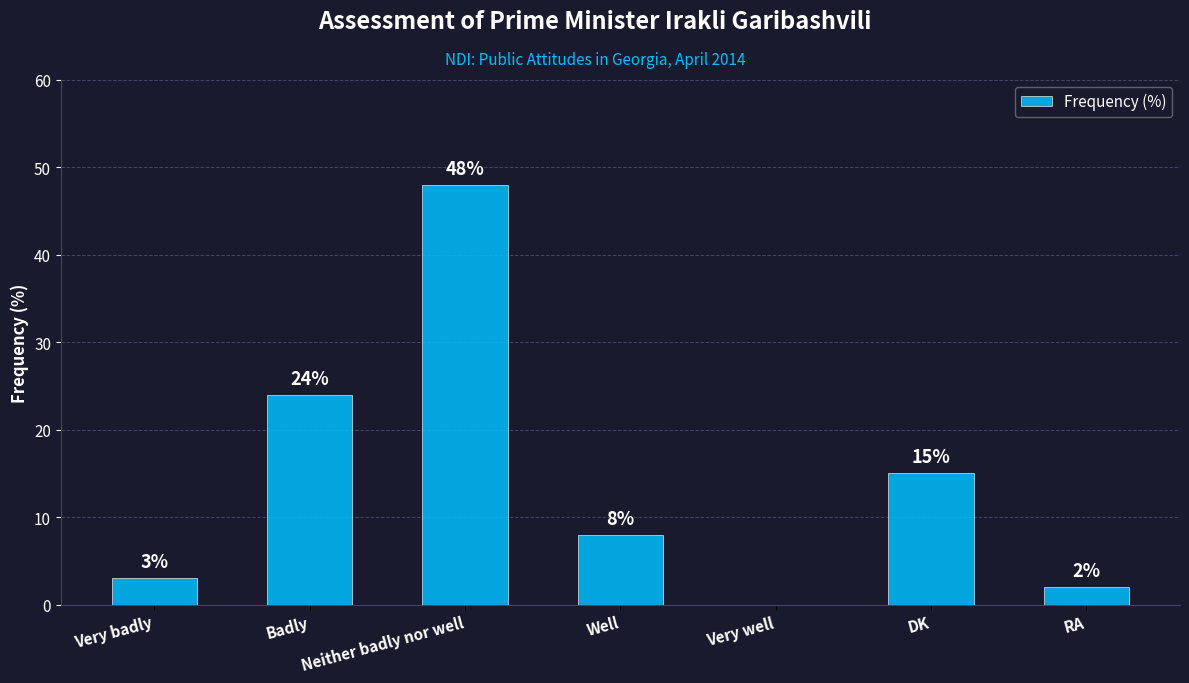

The chart shows a value of 3 at Very badly. True or false?

True